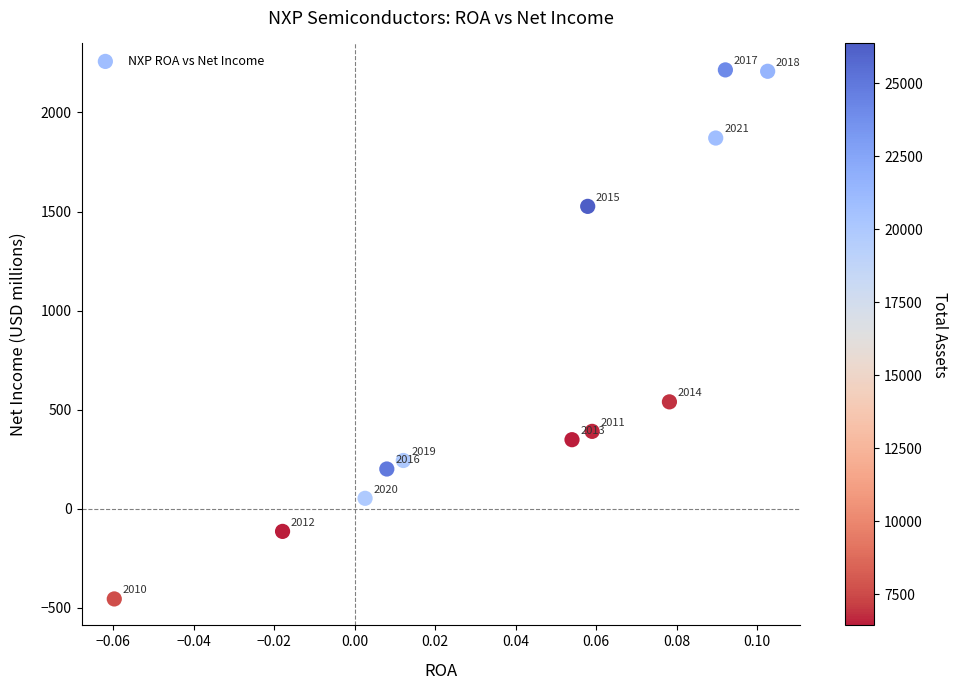

What is the range of Y values (max minus min)?

2671